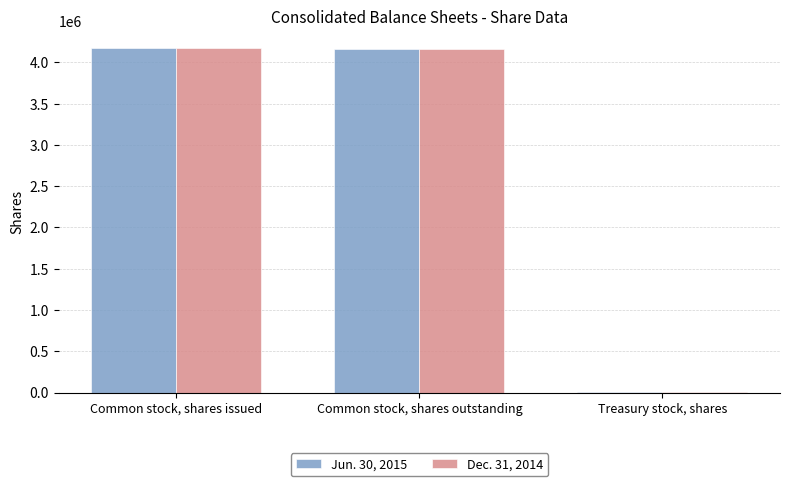

What value does the Jun. 30, 2015 series have at Treasury stock, shares, to the nearest 100?

5500